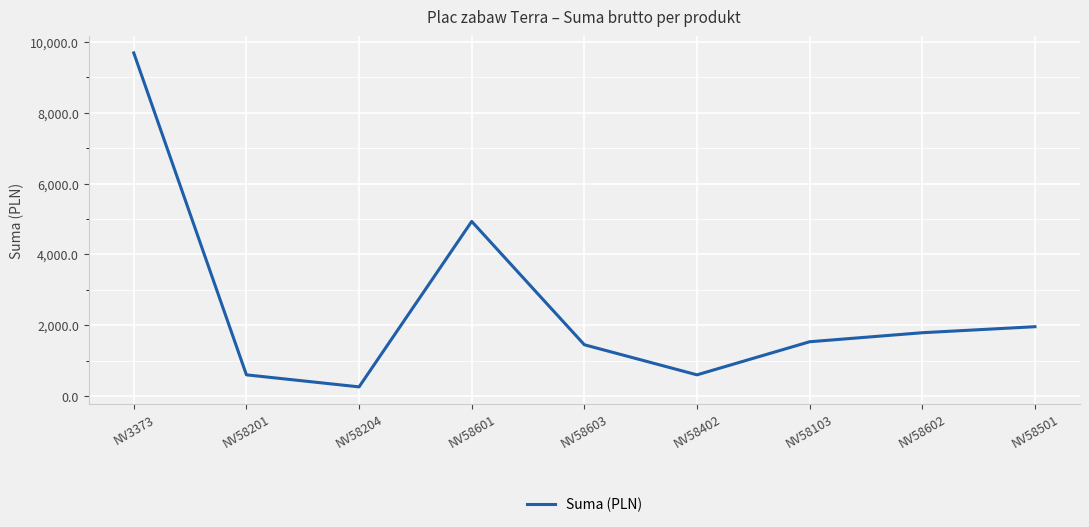

The value at NV58103 is 1529.9. True or false?

True